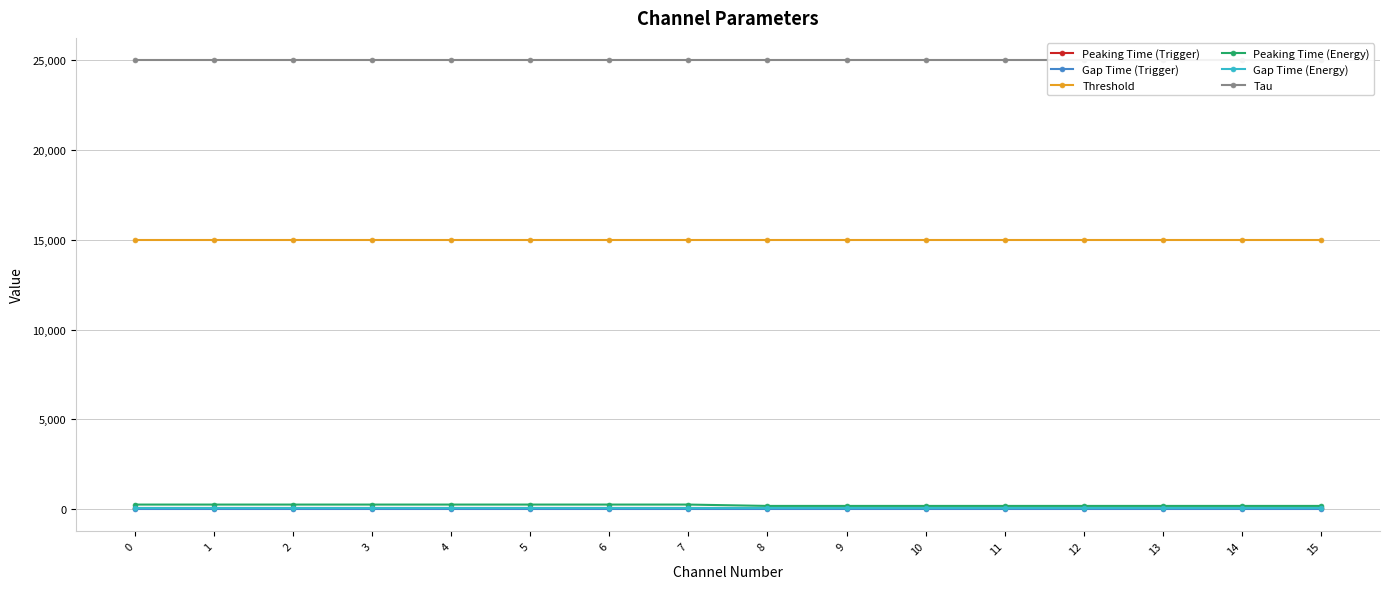

Which series has the largest total across all categories?

Tau